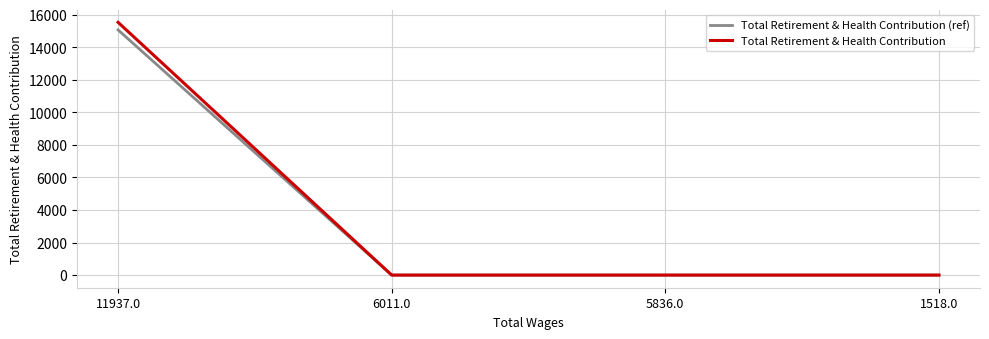

Reading right to left, what are all the values shown in this chart?

Total Retirement & Health Contribution (ref): 0.0	0.0	0.0	15063.1
Total Retirement & Health Contribution: 0.0	0.0	0.0	15529.0